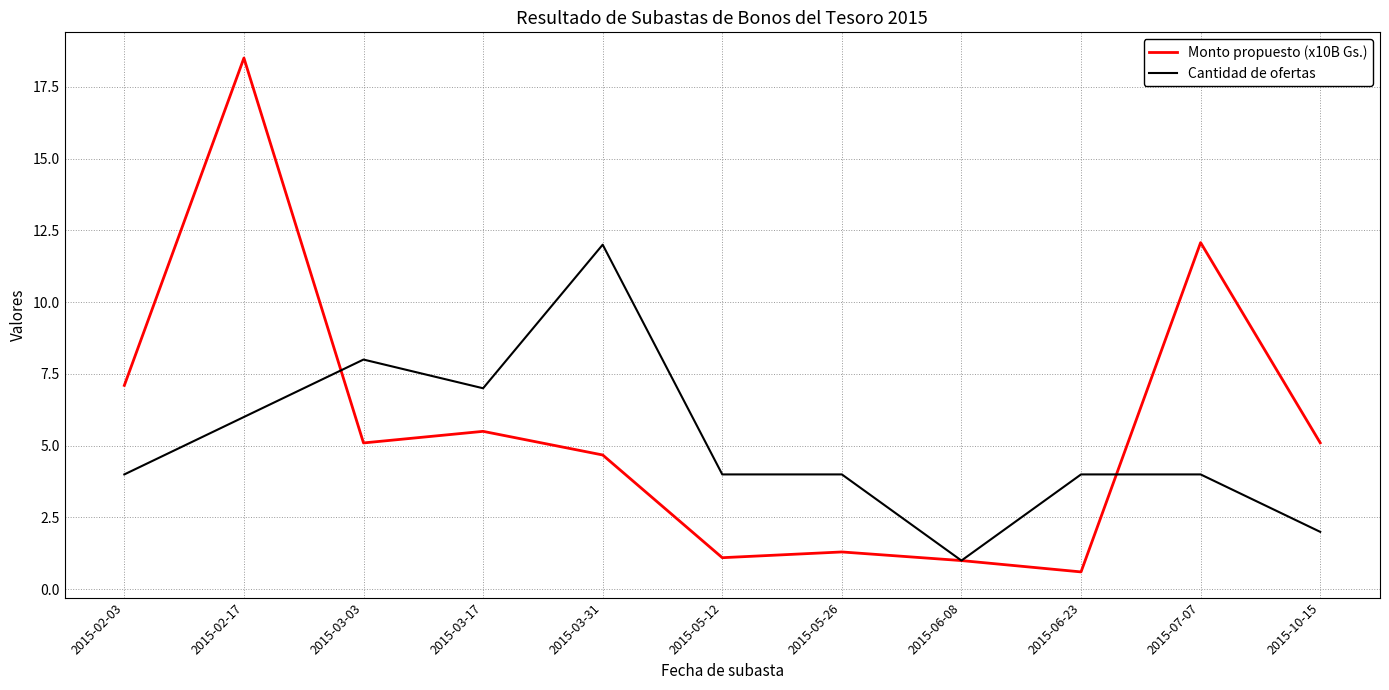

After their last crossing, which series has the higher values: Monto propuesto (x10B Gs.) or Cantidad de ofertas?

Monto propuesto (x10B Gs.)